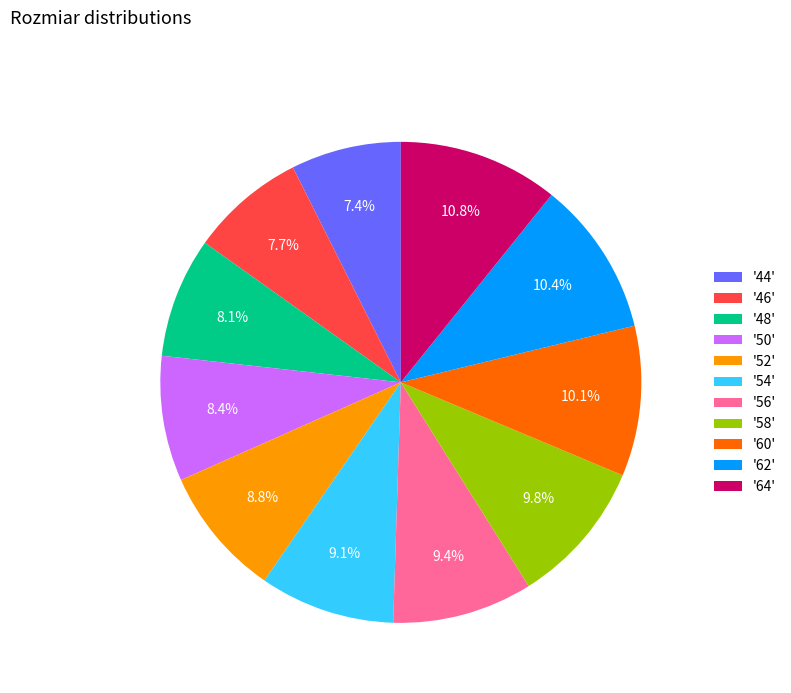

Do '46' and '48' together represent more than half of the pie?

No